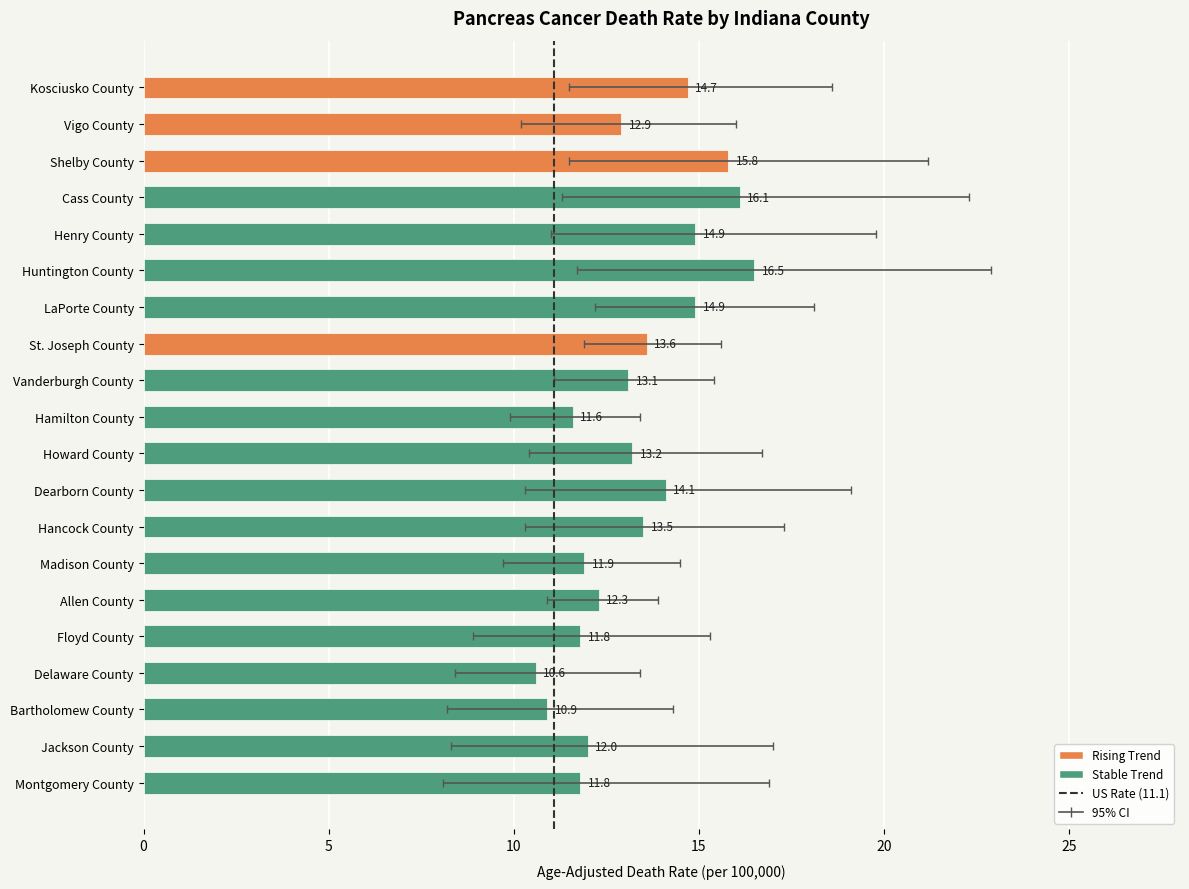

What is the average value of the upper_ci series?

17.1